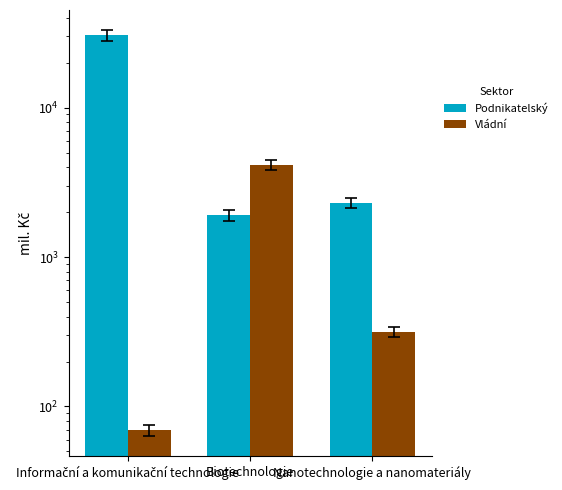

What is the minimum value for Podnikatelský?

1908.5